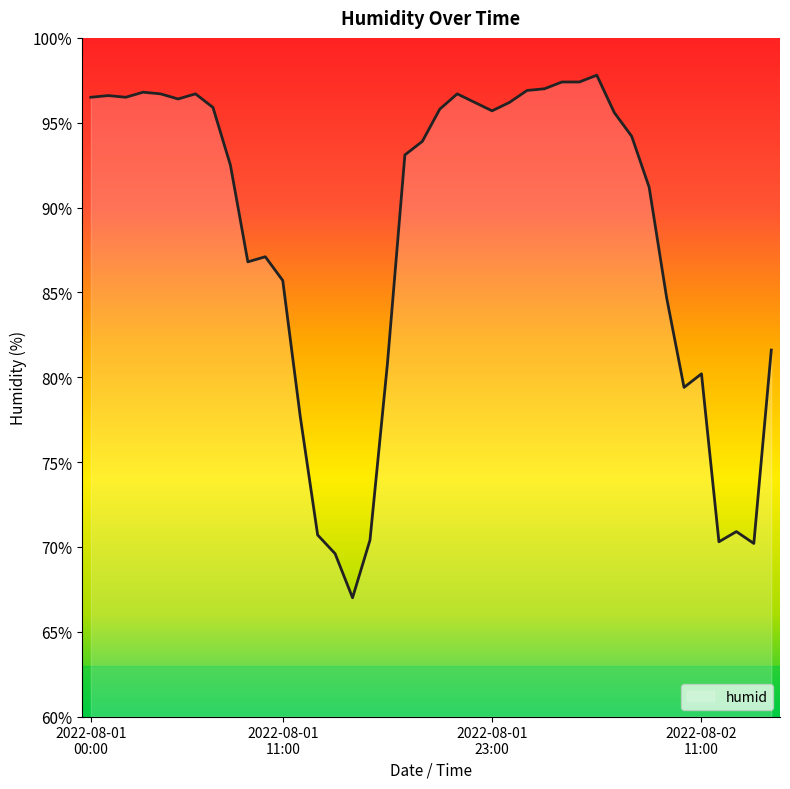

What is the minimum value shown in the chart?

67.0